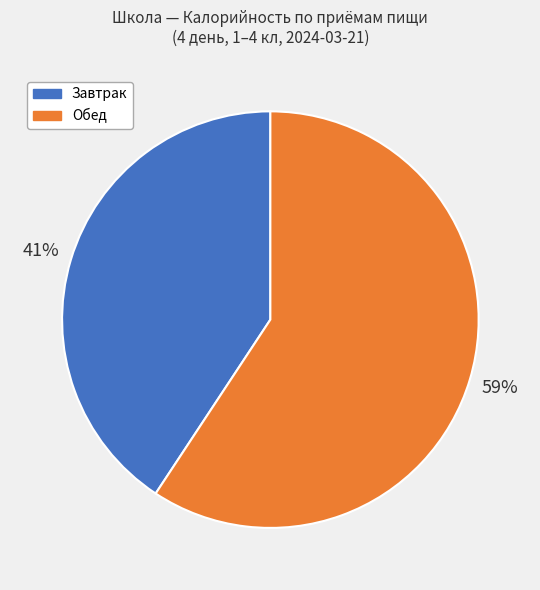

Is there a majority slice in this chart?

Yes